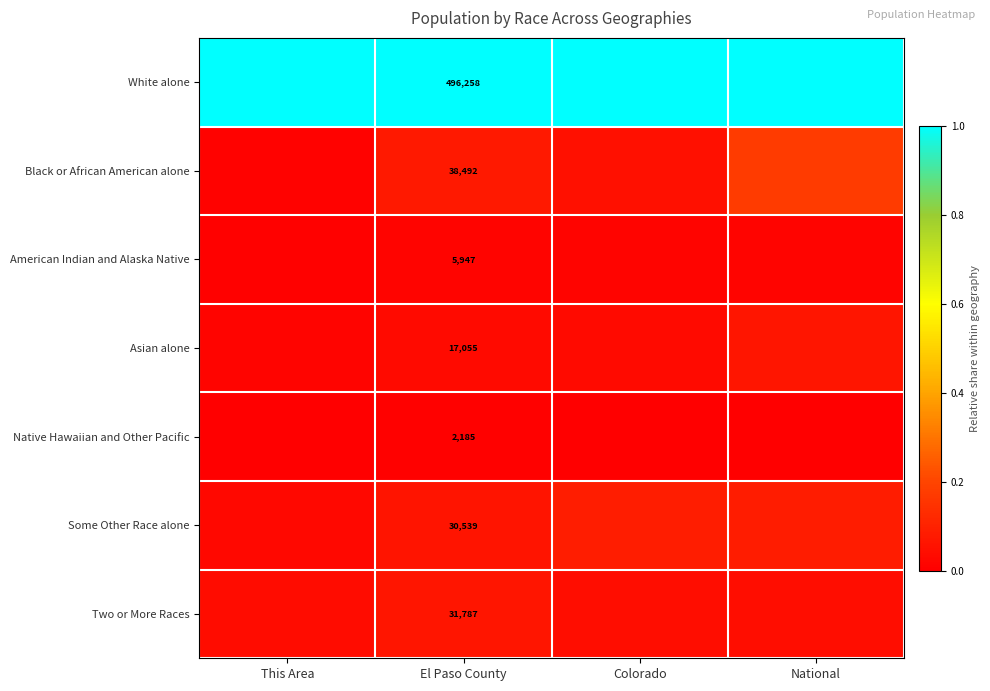

What value does the White alone series have at National?

1.0